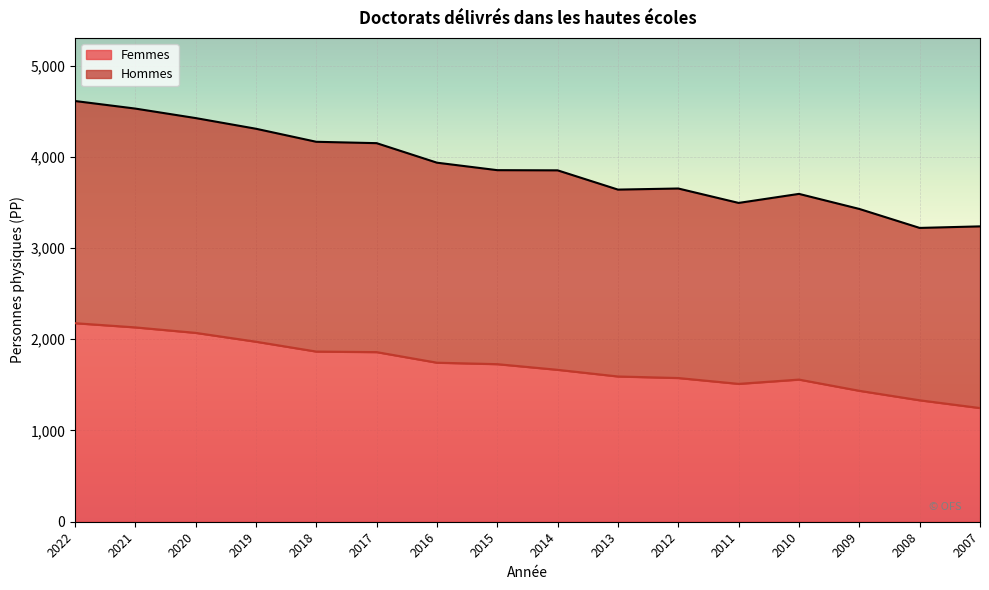

Count the number of data series in this chart.

2